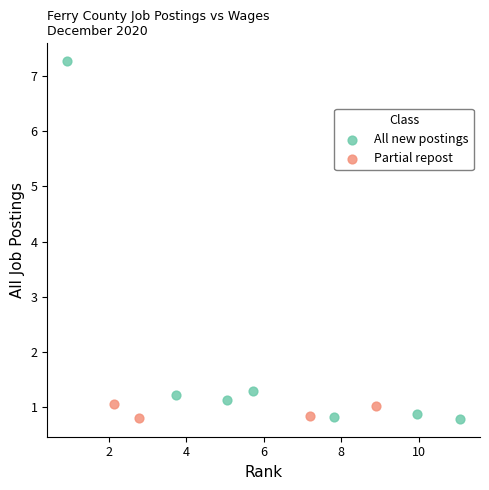

Which series reaches the maximum Y coordinate?

All new postings